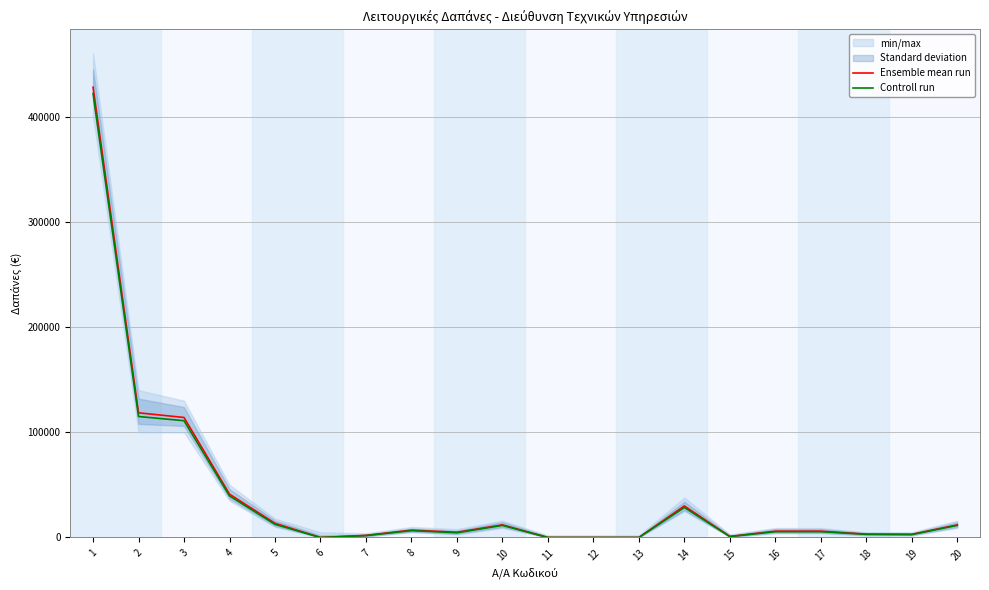

What value does the Ensemble mean run series have at 3?

114100